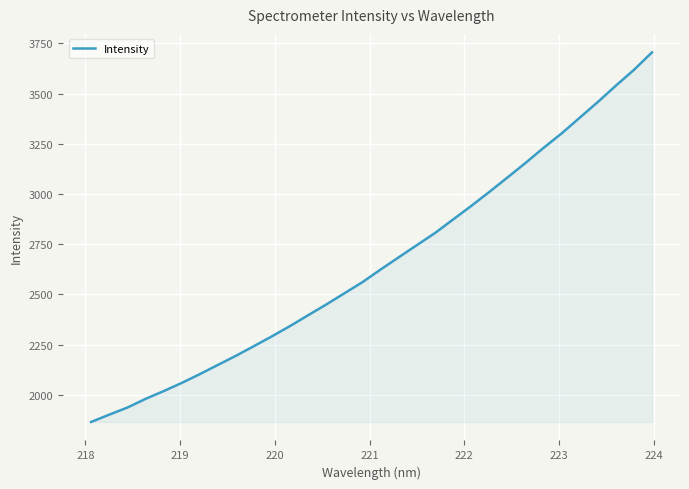

What is the smallest value displayed?

1864.8